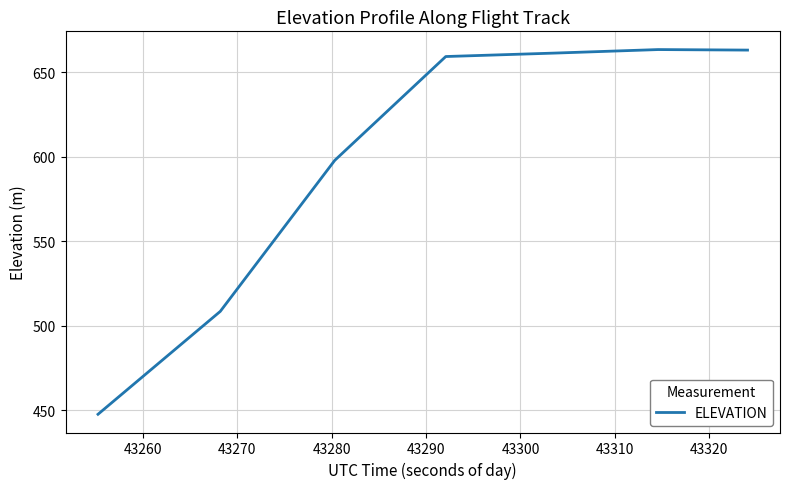

What is the smallest value displayed?

447.5